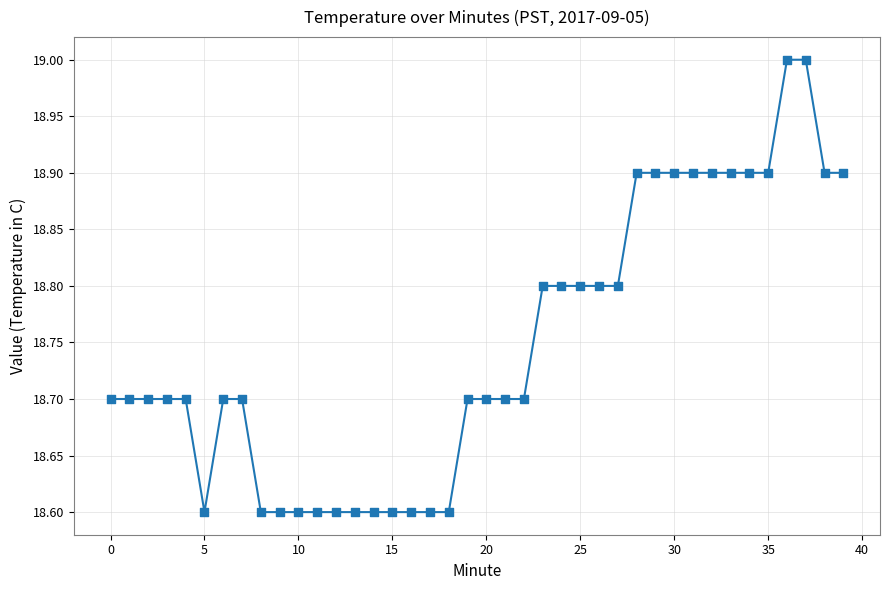

What is the range of Y values (max minus min)?

0.4